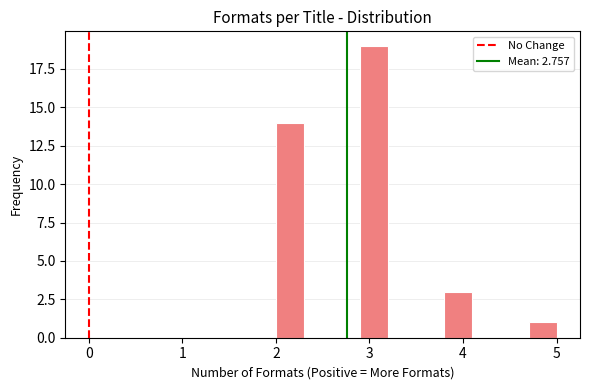

Around what value on the x-axis is the tallest bar? Give the approximate position of its centre, as read against the axis.

3.1